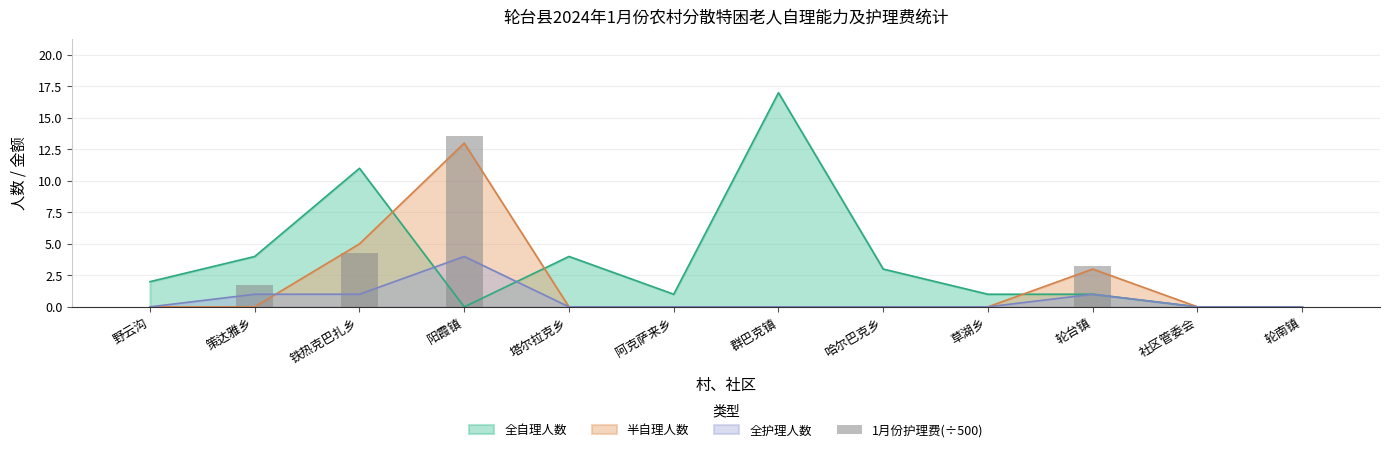

What is the label of the 10th bar from the right?

铁热克巴扎乡